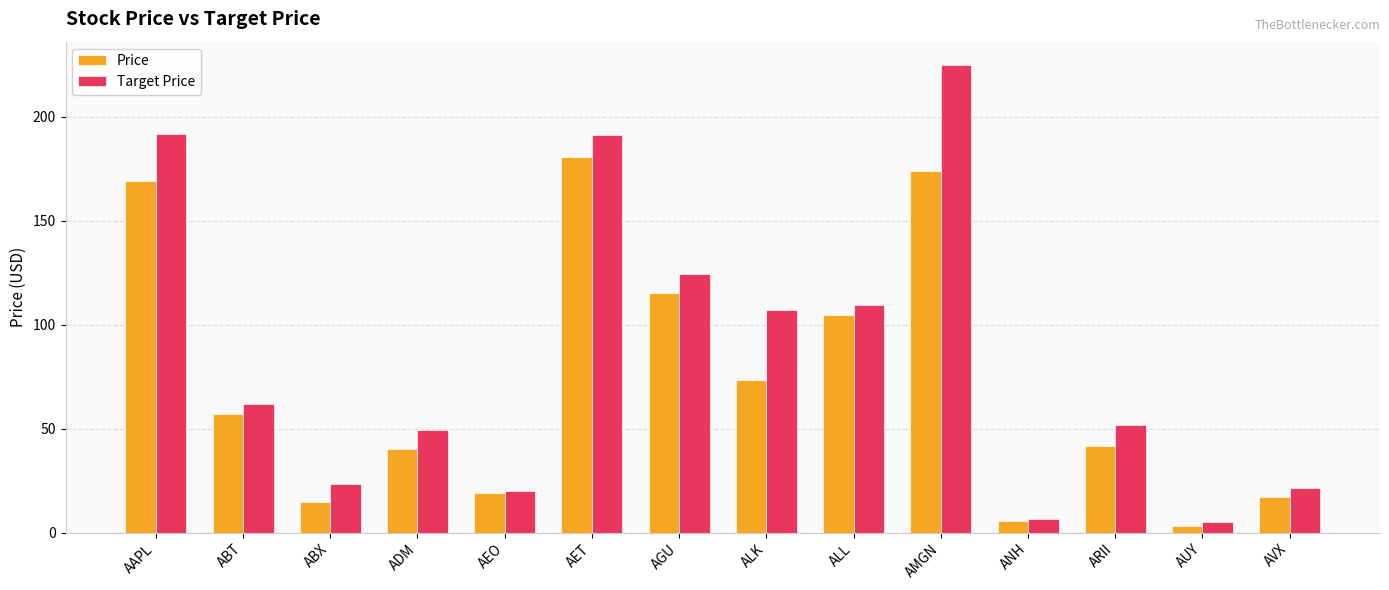

How many categories are shown in the chart?

14